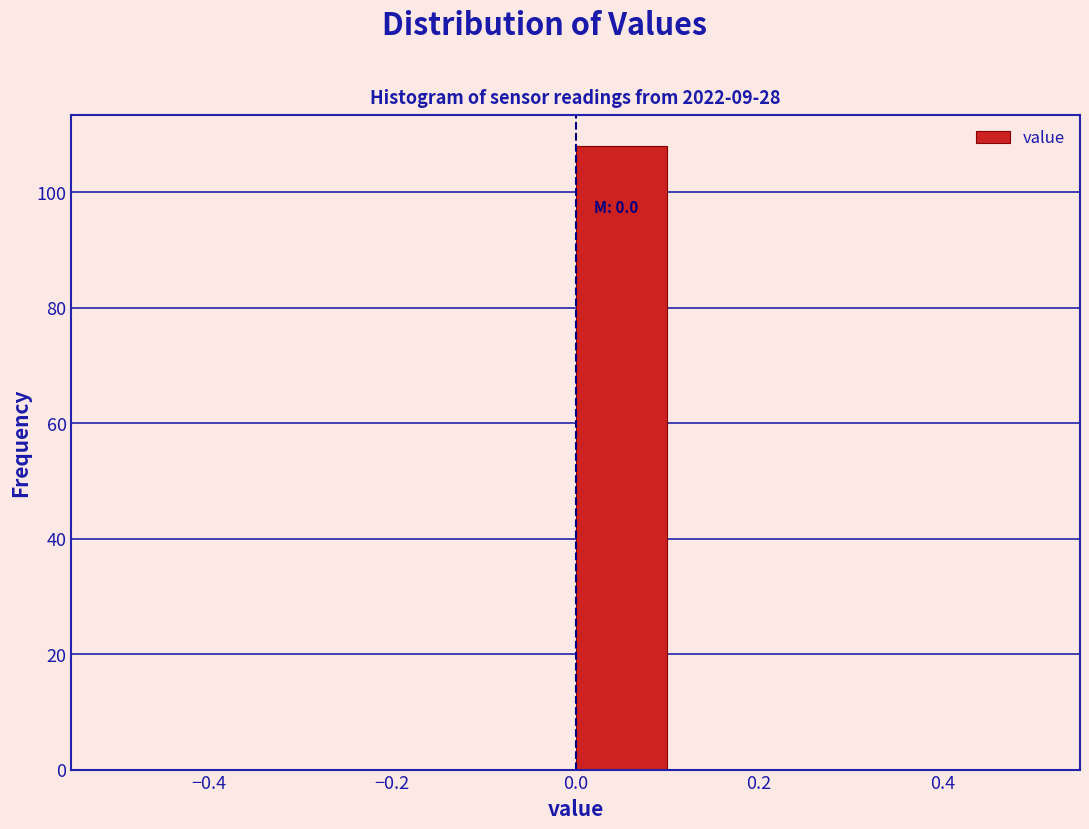

Which range on the x-axis has the tallest bar?

0.0 to 0.1